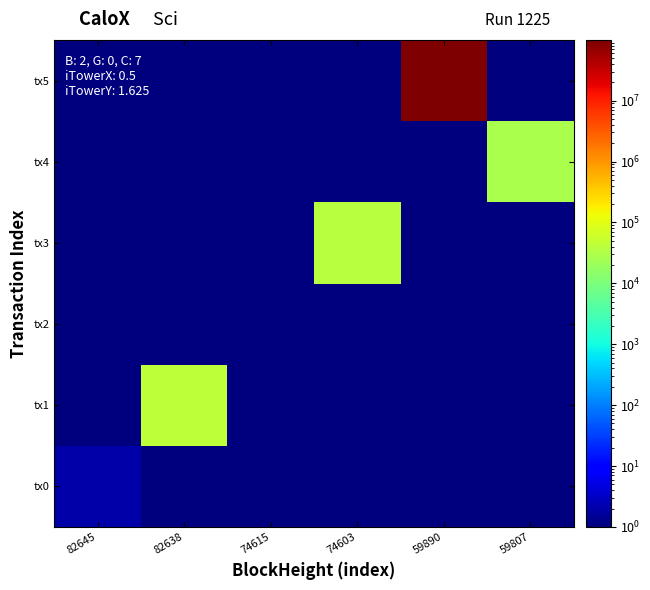

List the series in order of their peak value, lowest first.

tx2, tx0, tx4, tx3, tx1, tx5